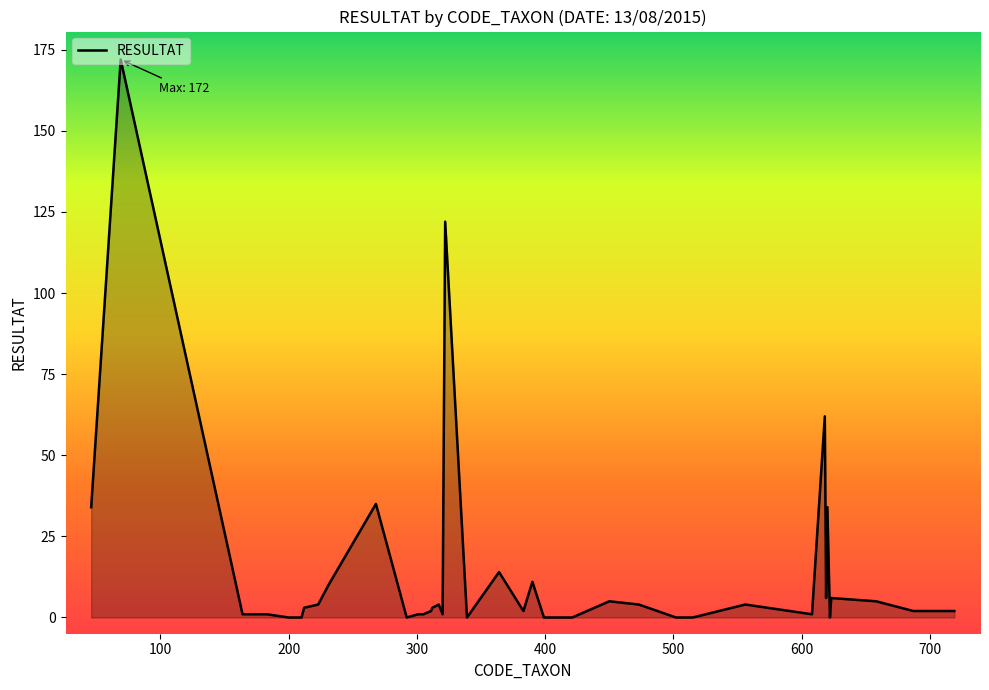

Count the number of categories in the chart.

40